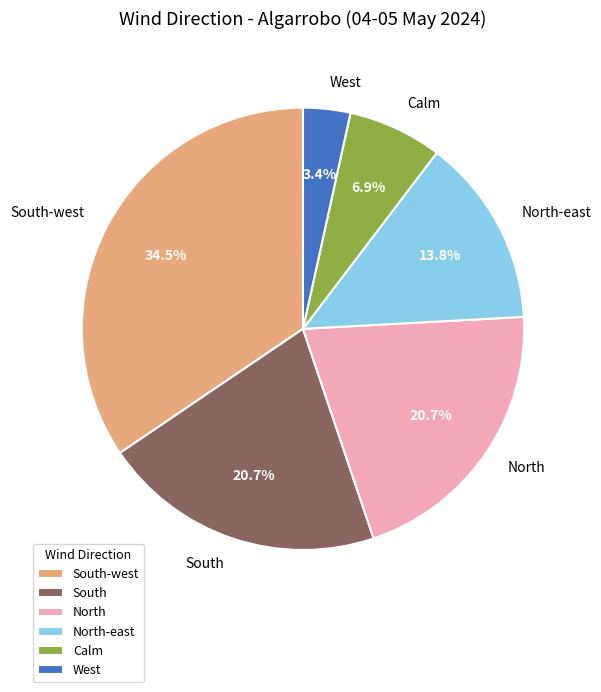

How many slices are in this pie chart?

6